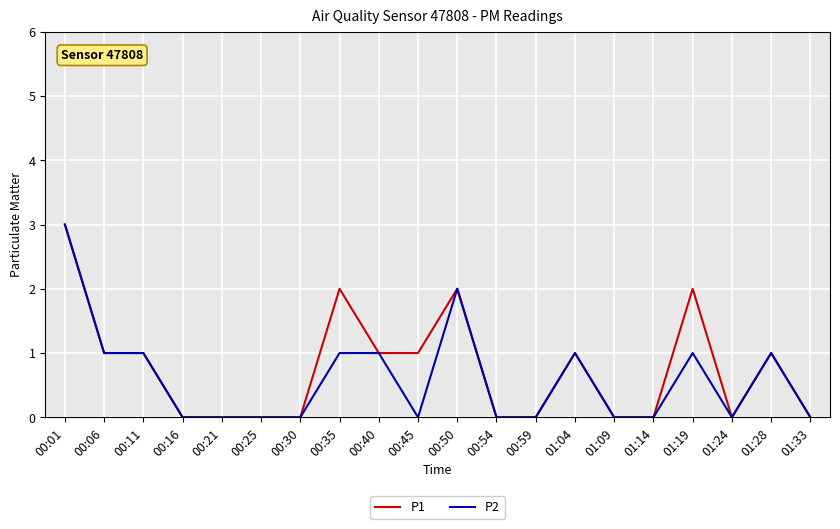

What position from the right is 00:06?

19